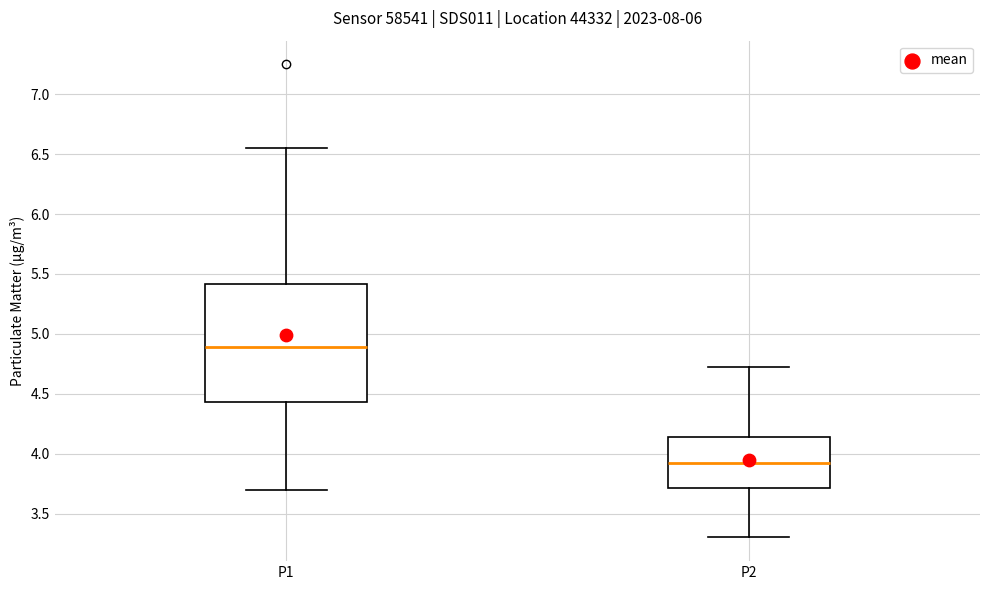

Comparing the boxes themselves (not the whiskers), which one is the tallest?

P1